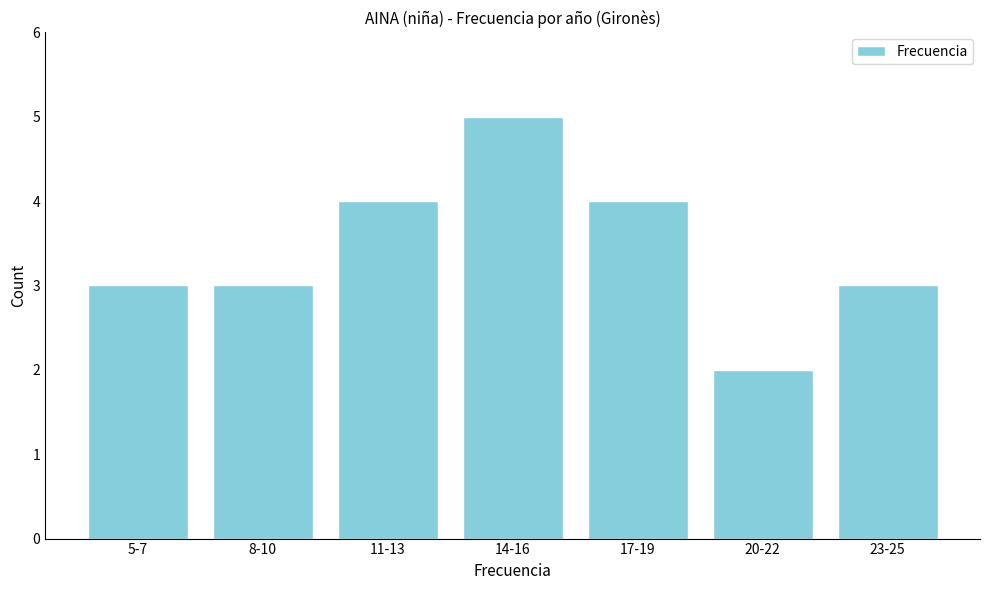

Reading right to left, extract all data points from this chart.

23-25=3	20-22=2	17-19=4	14-16=5	11-13=4	8-10=3	5-7=3